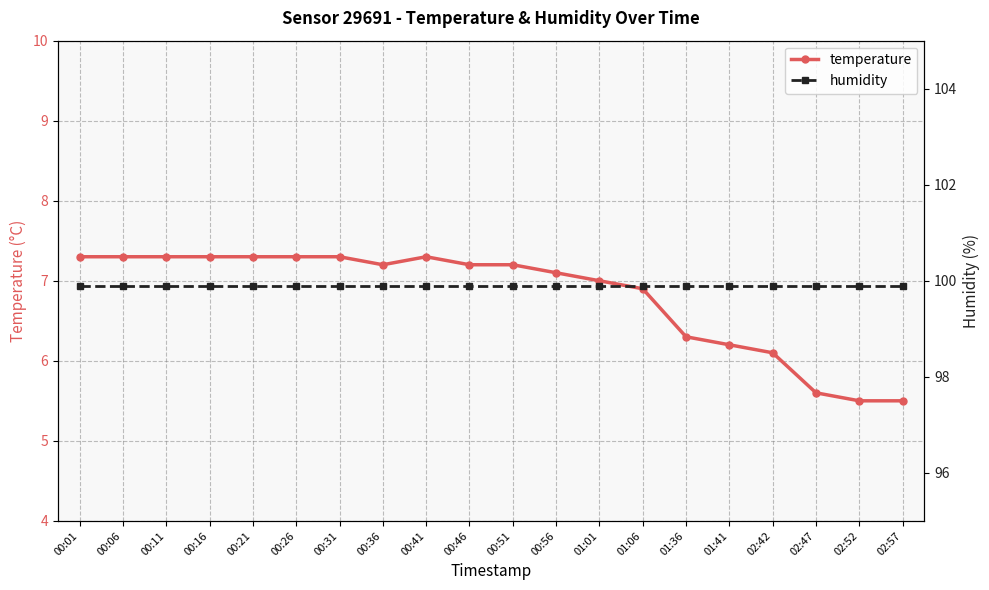

At how many categories does at least one series exceed 38?

20